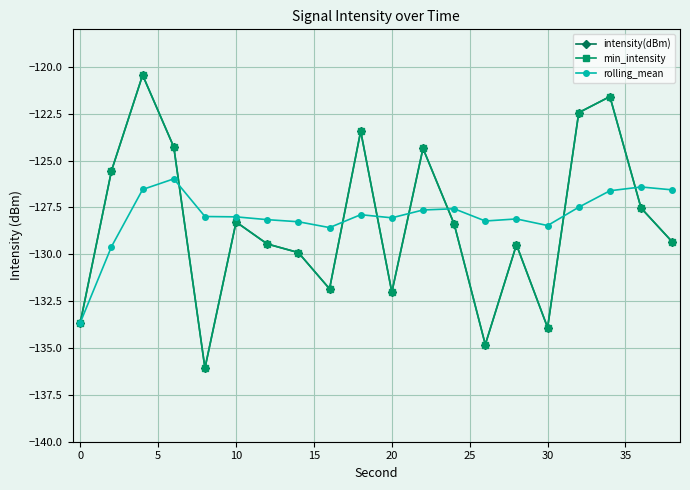

Is this an area chart (filled region under the line)?

No